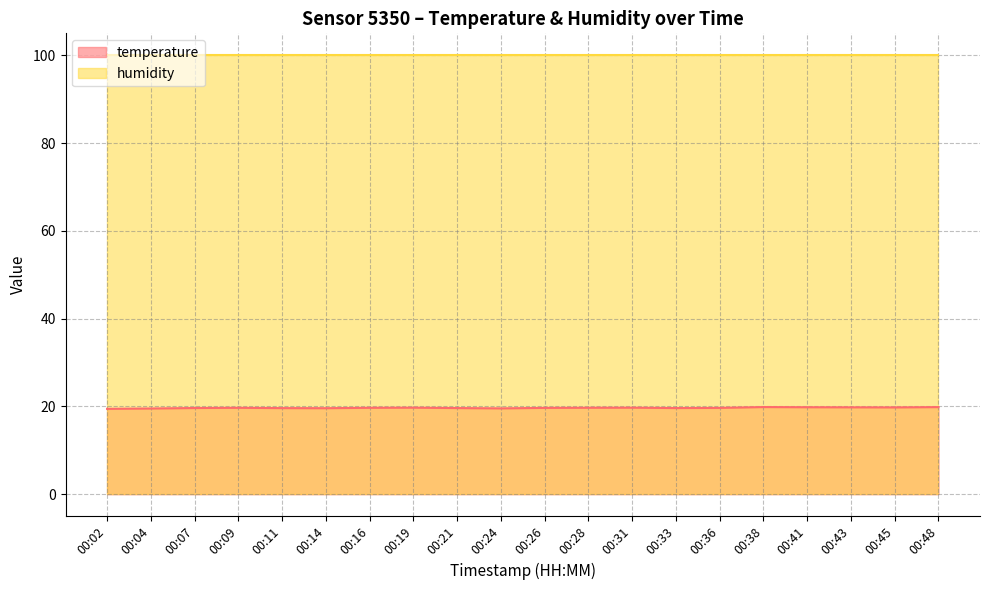

Rank the categories by value from lowest to highest.

00:02, 00:04, 00:24, 00:14, 00:11, 00:21, 00:33, 00:07, 00:26, 00:36, 00:09, 00:16, 00:28, 00:19, 00:31, 00:45, 00:43, 00:41, 00:48, 00:38